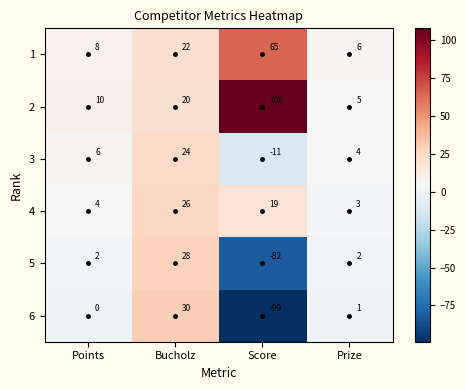

At how many categories does at least one series exceed 63?

1